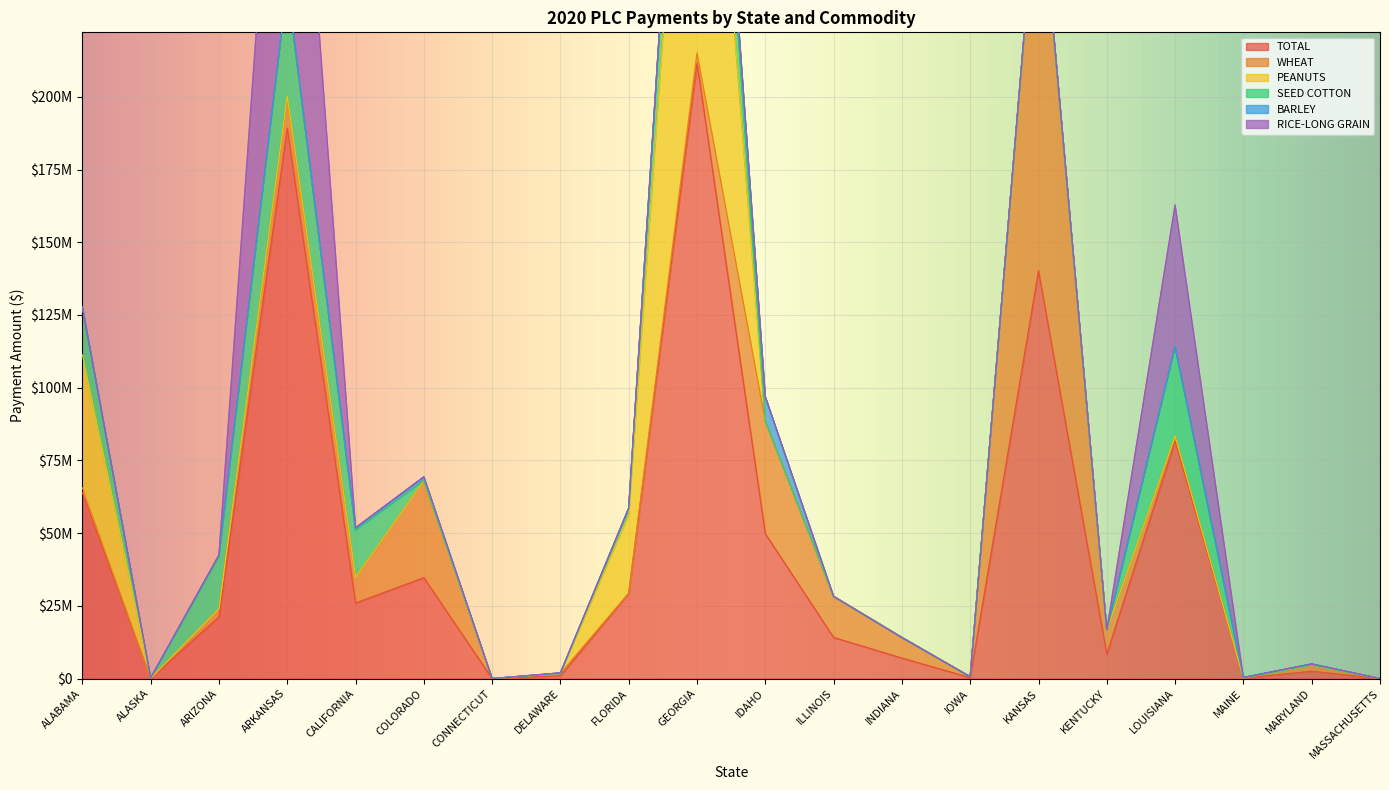

Rank the series at LOUISIANA from lowest to highest value.

BARLEY, PEANUTS, WHEAT, SEED COTTON, RICE-LONG GRAIN, TOTAL